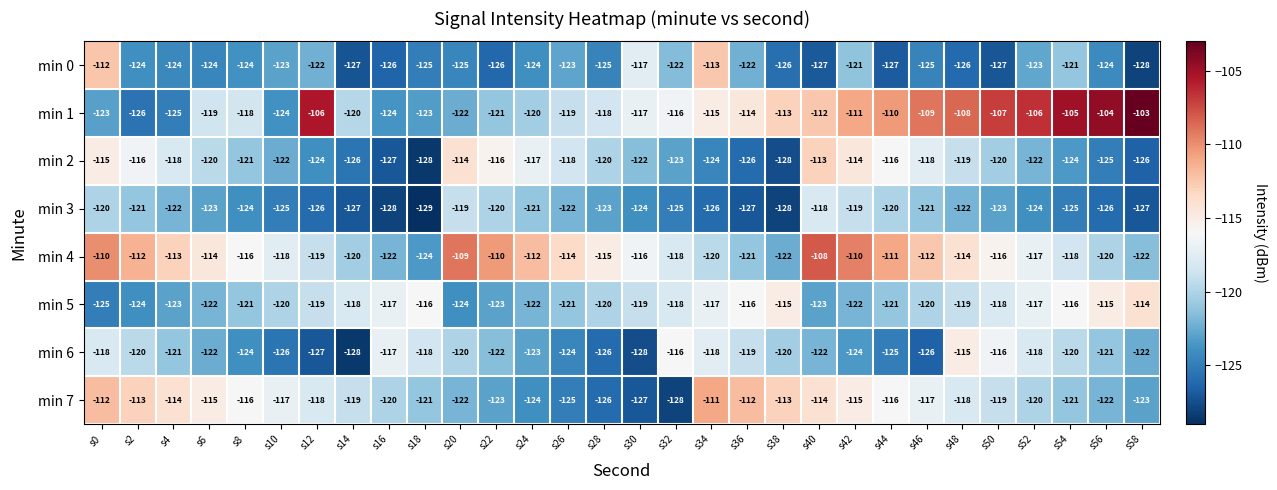

Between s4 and s50, which series saw the biggest shift?

min 1